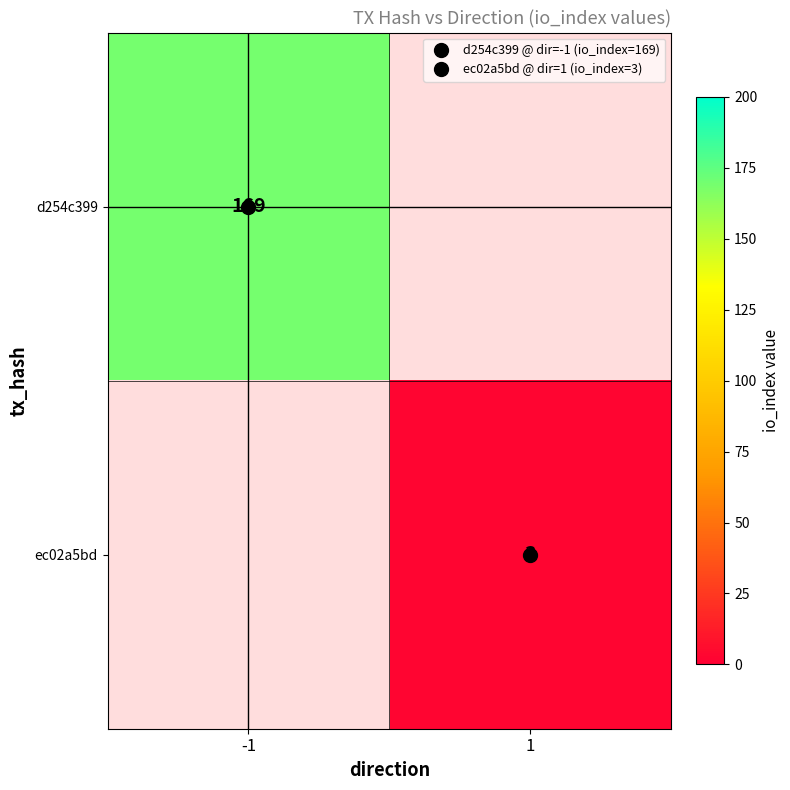

What is the maximum value for d254c399?

169.0